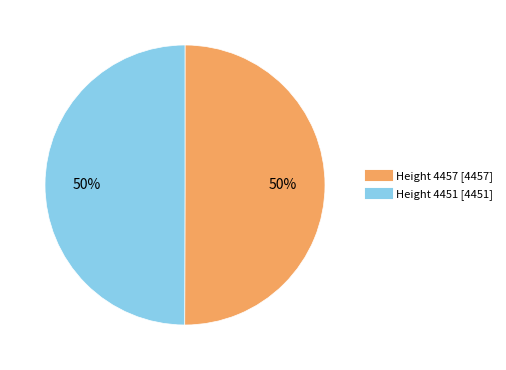

How many segments does this pie chart have?

2